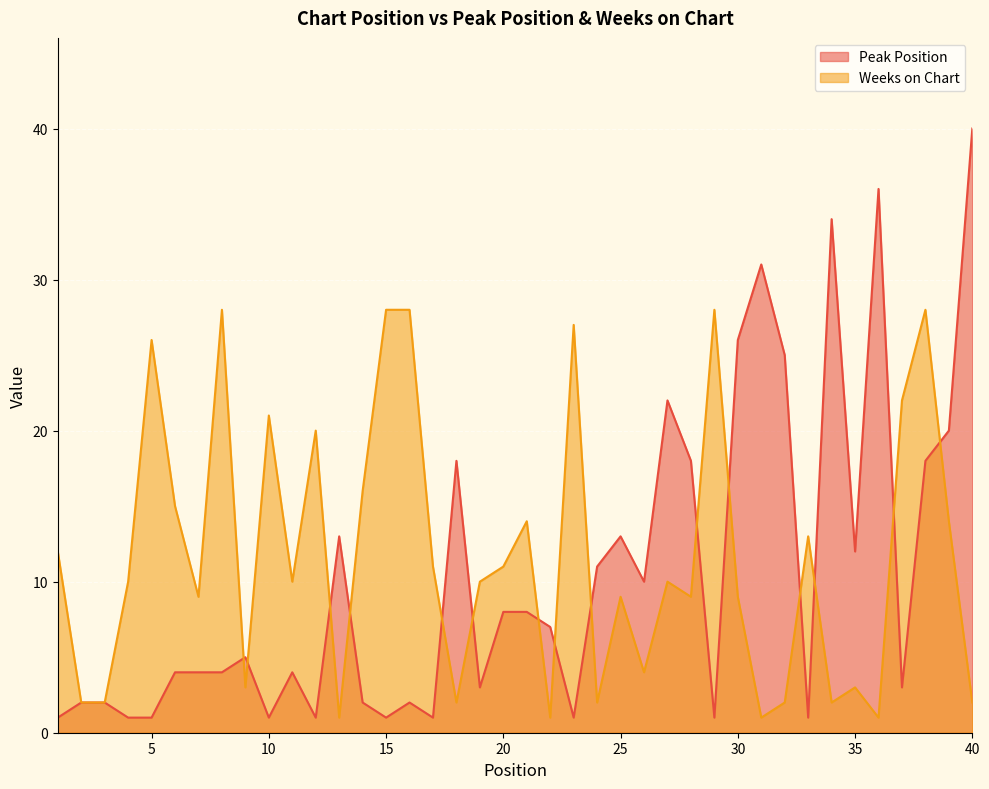

What are all the series names shown in the legend?

Peak Position, Weeks on Chart